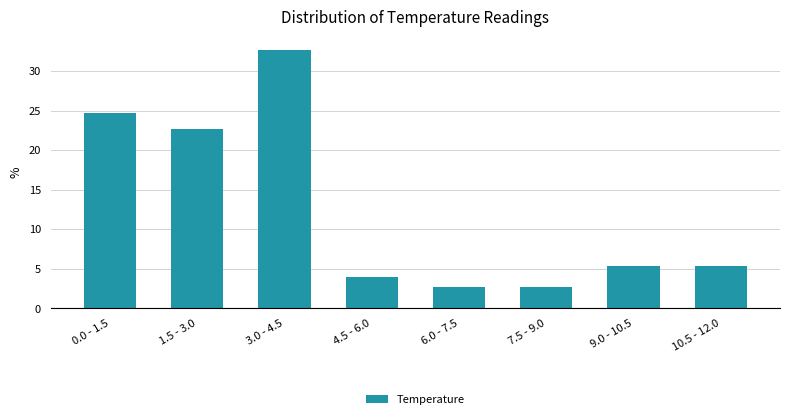

Reading left to right, what are all the values shown in this chart?

24.7	22.7	32.7	4.0	2.7	2.7	5.3	5.3